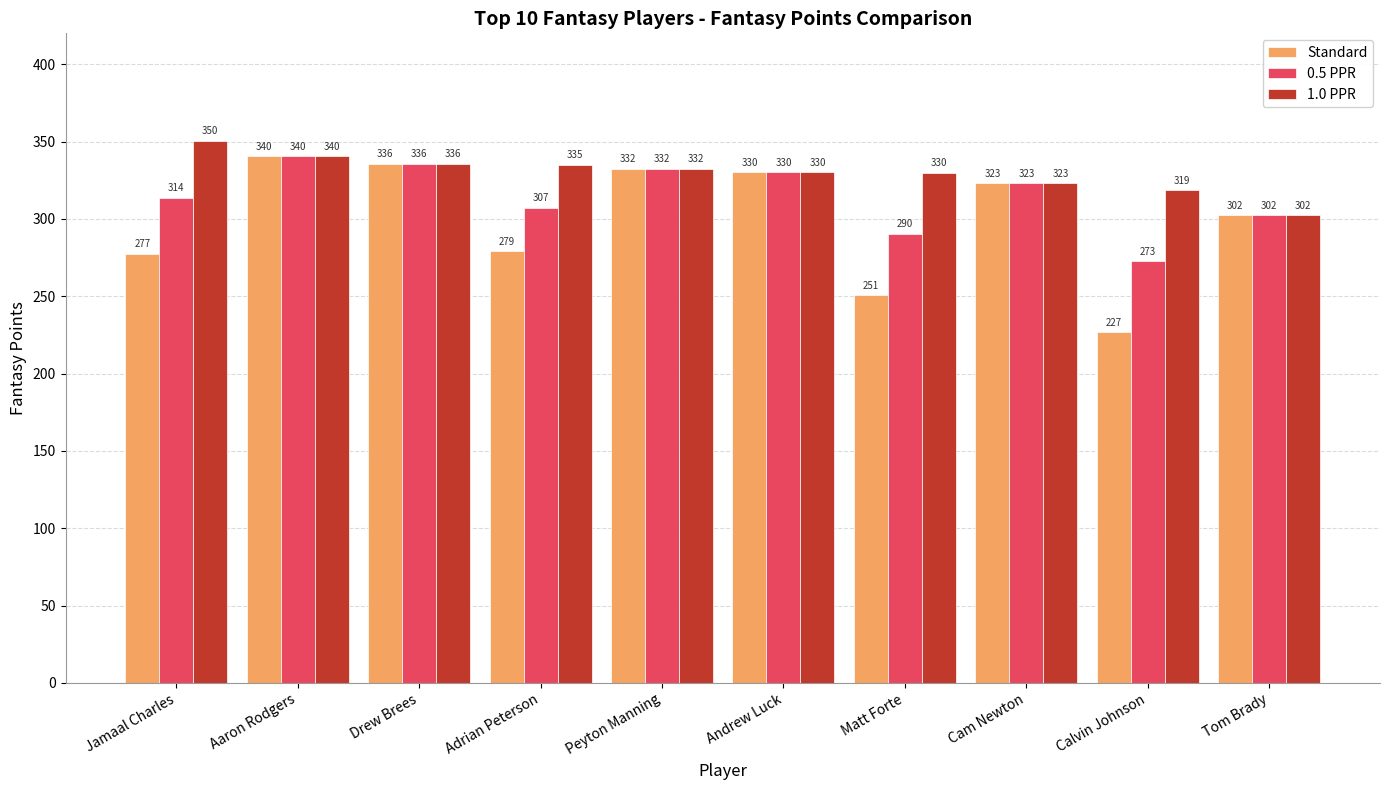

List the labels in order of 0.5 PPR value, largest first.

Aaron Rodgers, Drew Brees, Peyton Manning, Andrew Luck, Cam Newton, Jamaal Charles, Adrian Peterson, Tom Brady, Matt Forte, Calvin Johnson